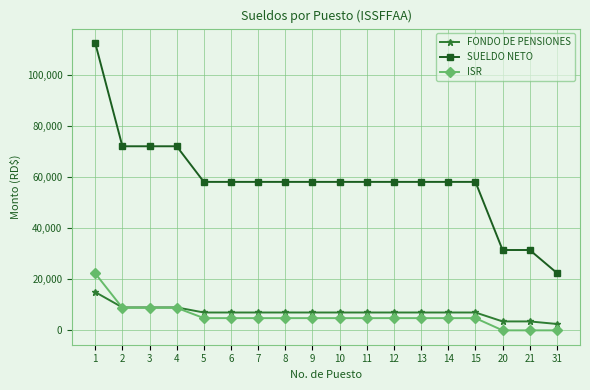

What is the greatest value displayed?

112667.1